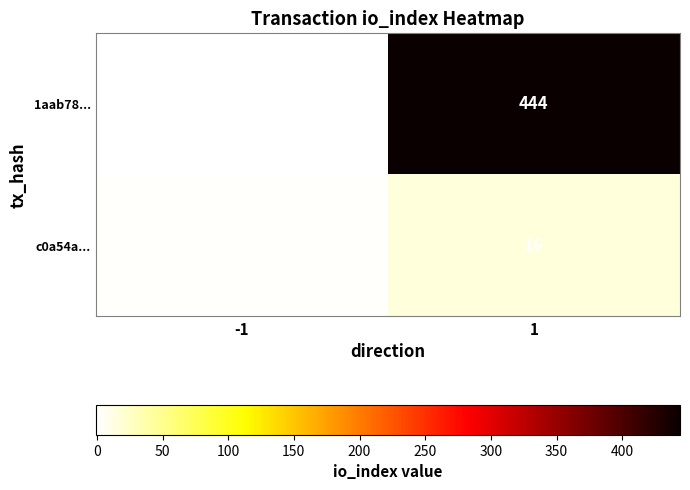

Which series has the widest spread of values?

1aab78...